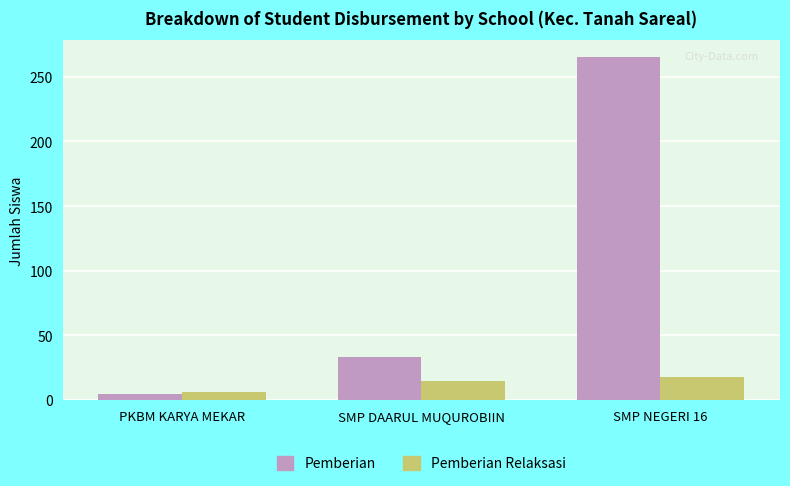

Count the Pemberian Relaksasi values in the range 6 to 18.

3